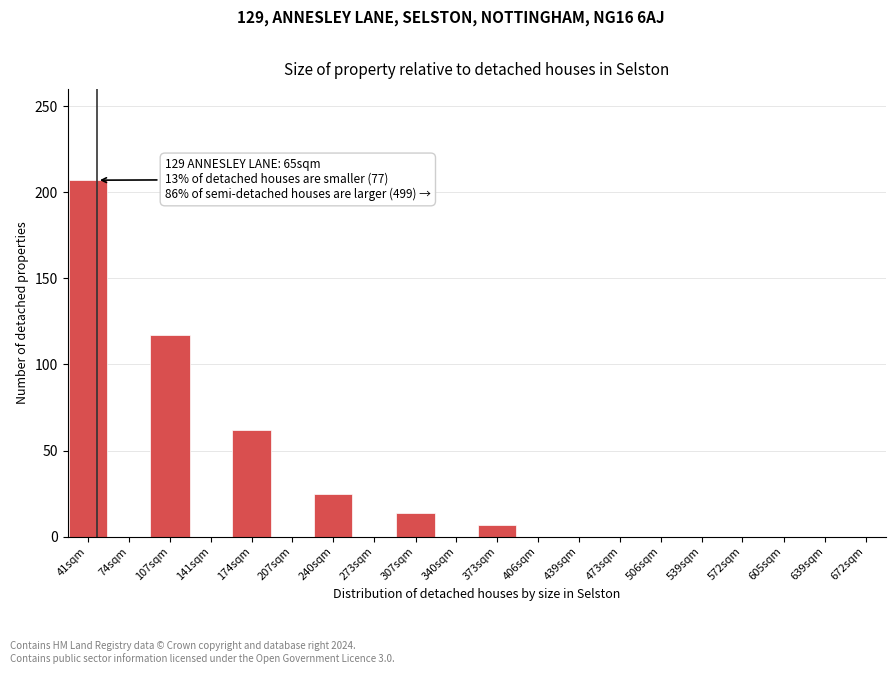

Reading left to right, extract all data points from this chart.

41sqm=207	74sqm=0	107sqm=117	141sqm=0	174sqm=62	207sqm=0	240sqm=25	273sqm=0	307sqm=14	340sqm=0	373sqm=7	406sqm=0	439sqm=0	473sqm=0	506sqm=0	539sqm=0	572sqm=0	605sqm=0	639sqm=0	672sqm=0